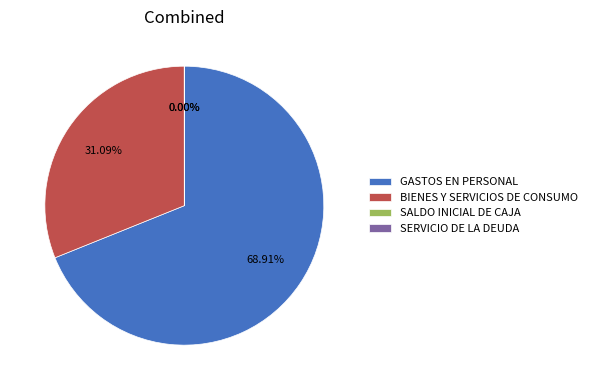

Which slice is the largest?

GASTOS EN PERSONAL